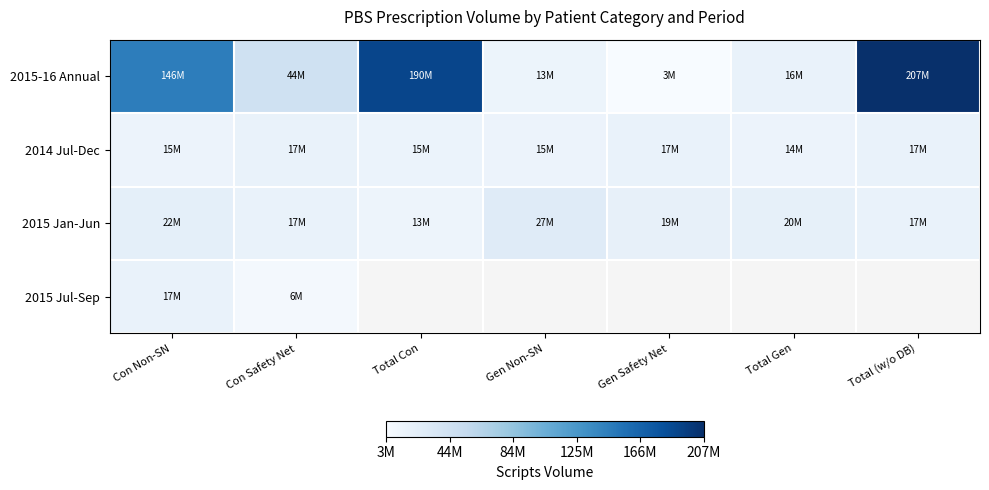

How many data points does each series have?

7